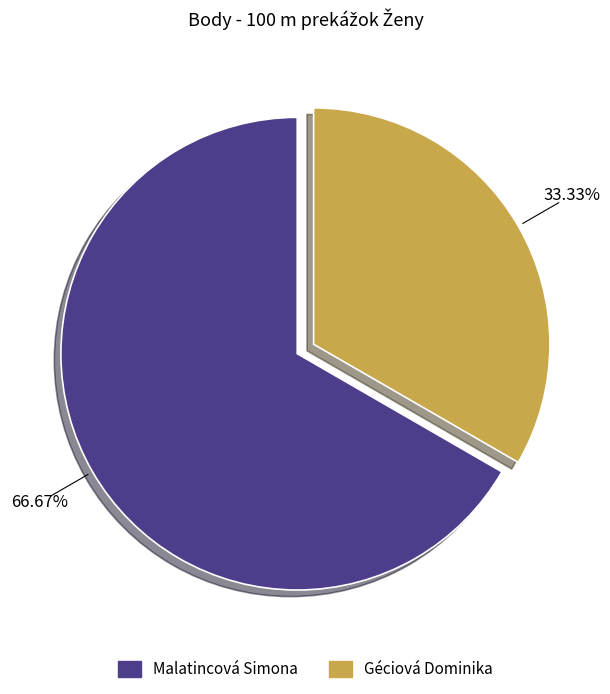

To the nearest percent, what is the difference between the largest and smallest slice percentages?

33%